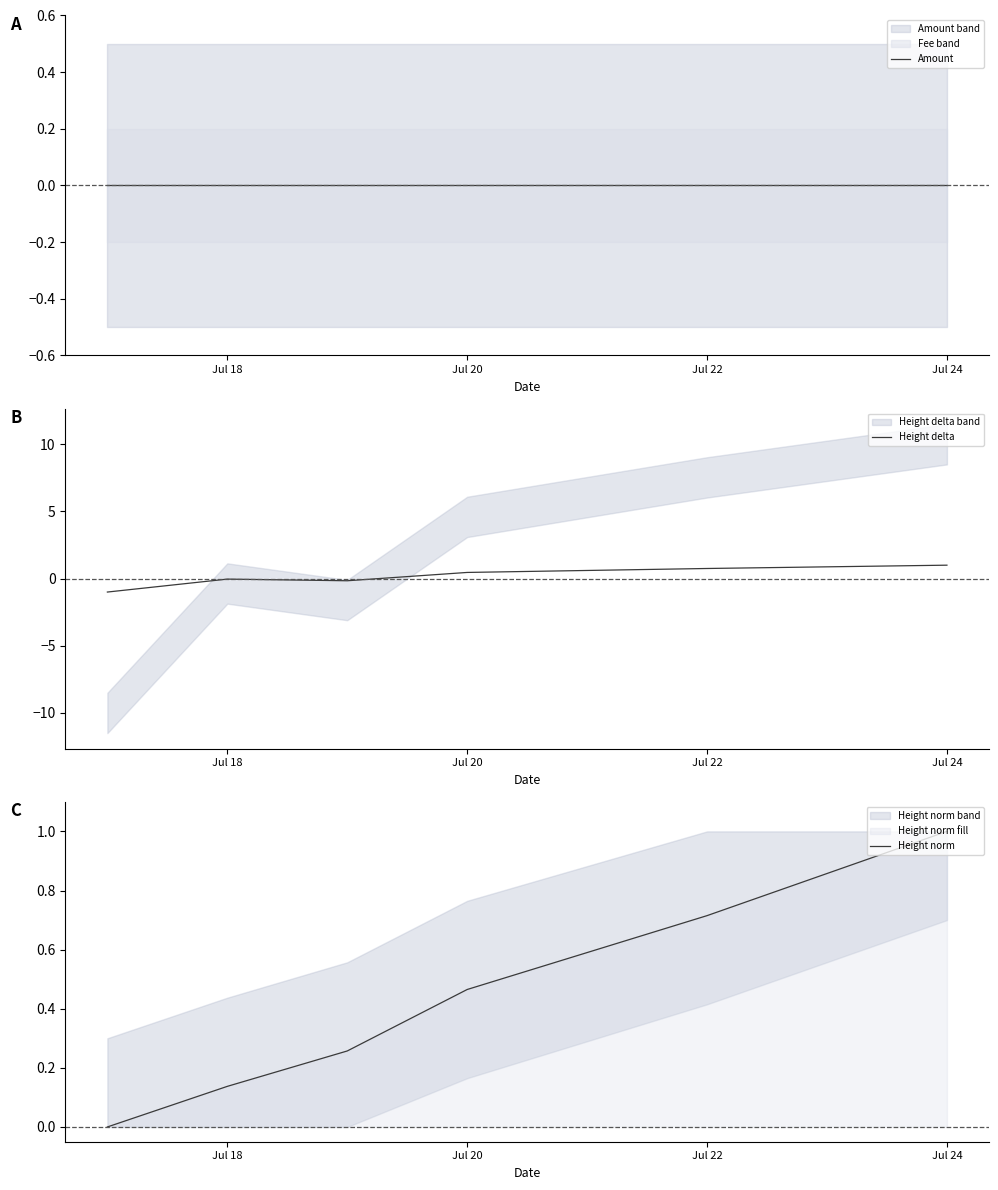

After their last crossing, which series has the higher values: Height delta or Amount?

Height delta